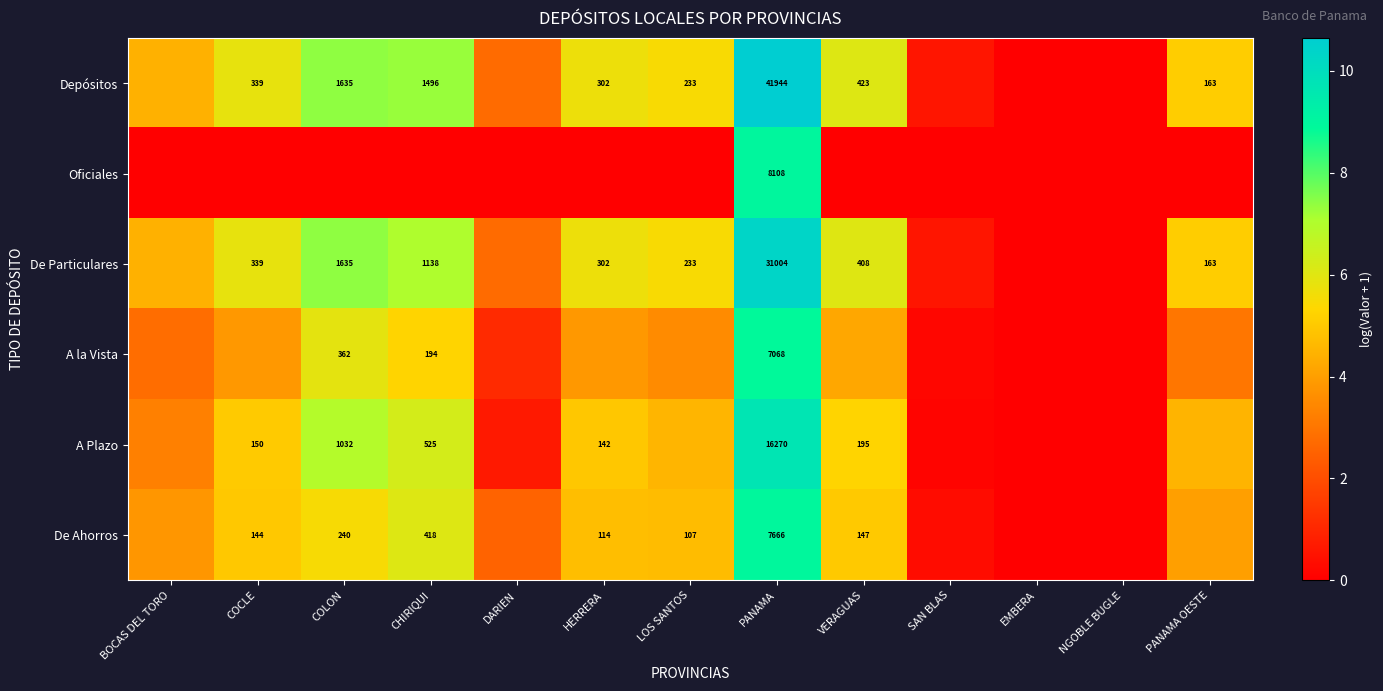

Count the number of categories in the chart.

13